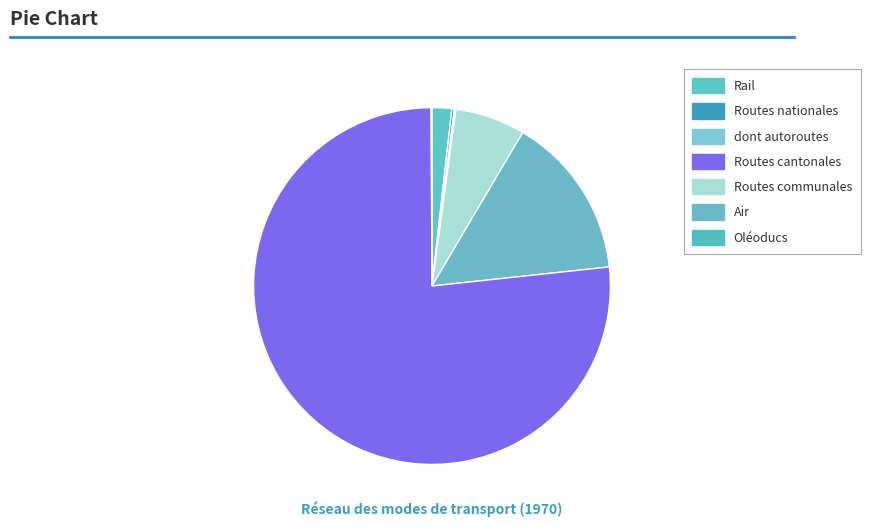

To the nearest percent, what is the average slice percentage?

14%